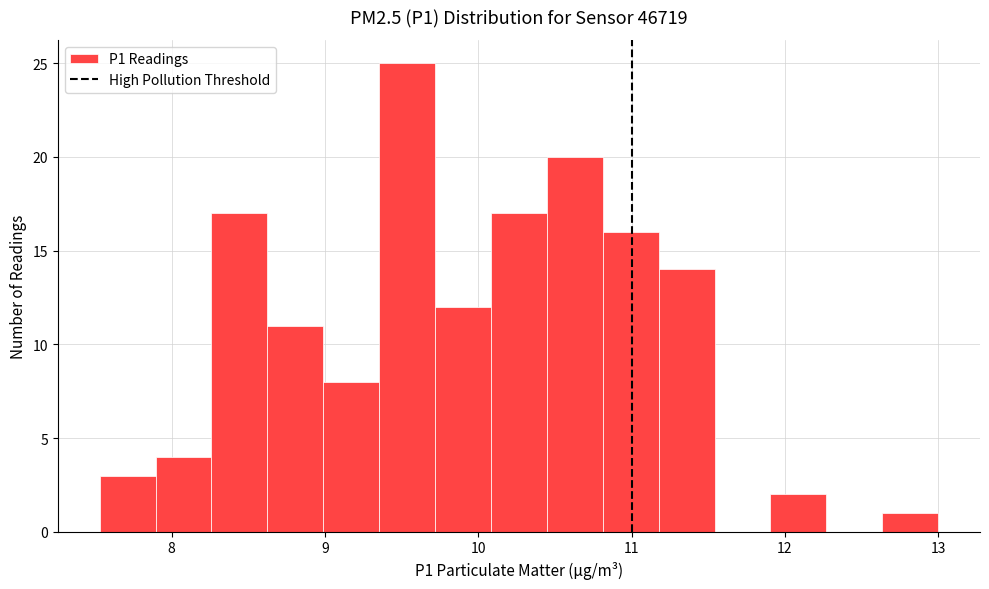

Read against the x-axis, roughly where is the centre of the tallest bar?

9.5